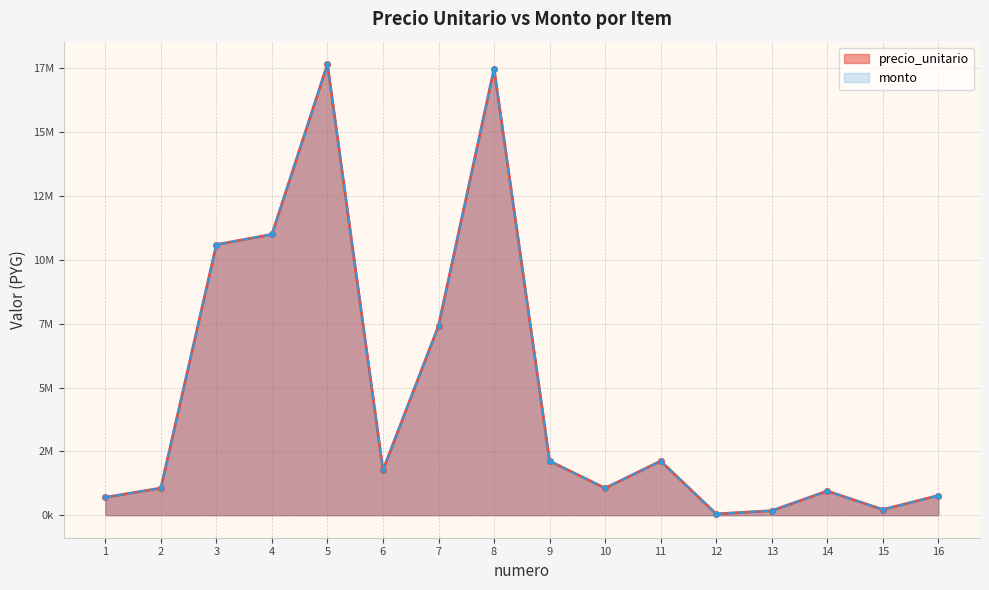

Reading left to right, transcribe all the data shown in this chart.

precio_unitario: 1=700000	2=1060000	3=10600000	4=11000000	5=17667000	6=1766700	7=7420000	8=17490000	9=2120000	10=1060000	11=2120000	12=50000	13=175000	14=947250	15=220000	16=770000
monto: 1=700000	2=1060000	3=10600000	4=11000000	5=17667000	6=1766700	7=7420000	8=17490000	9=2120000	10=1060000	11=2120000	12=50000	13=175000	14=947250	15=220000	16=770000